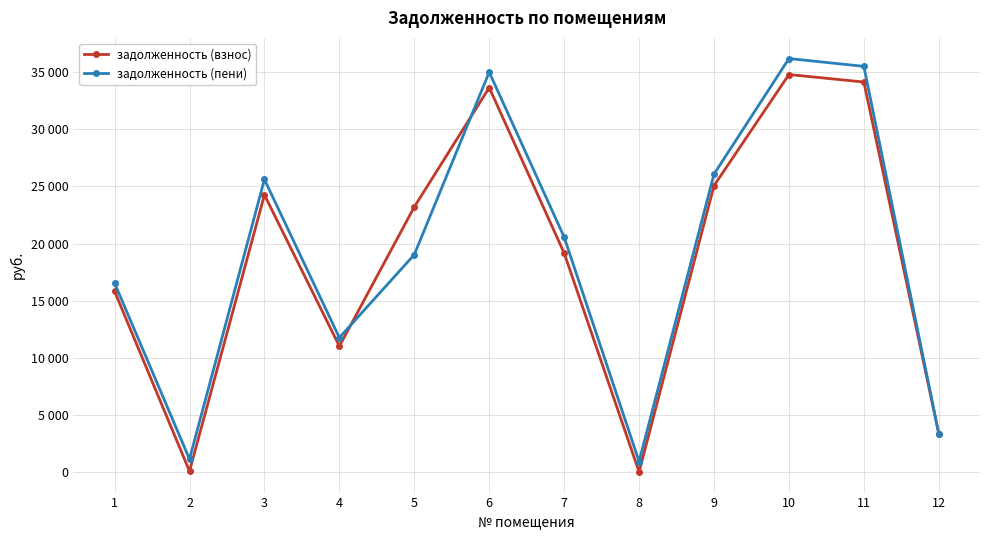

What is the difference between the maximum and second lowest values in the задолженность (пени) series?

35078.4